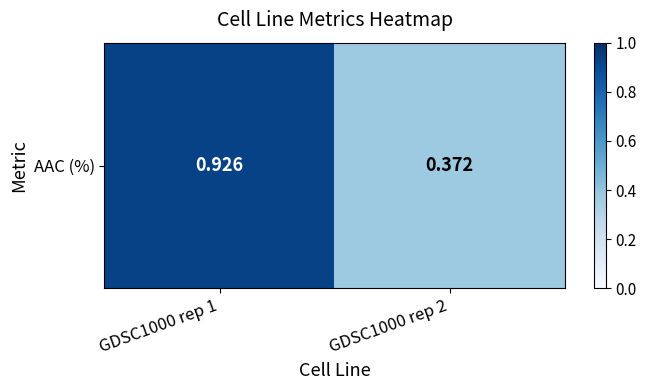

Rank the categories by value from lowest to highest.

GDSC1000 rep 2, GDSC1000 rep 1